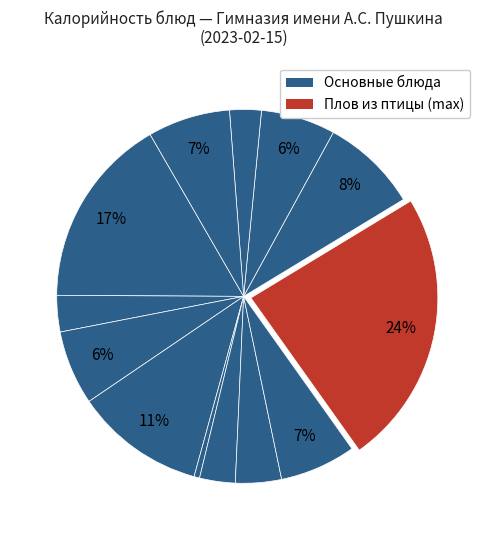

Count the number of slices in the pie.

13